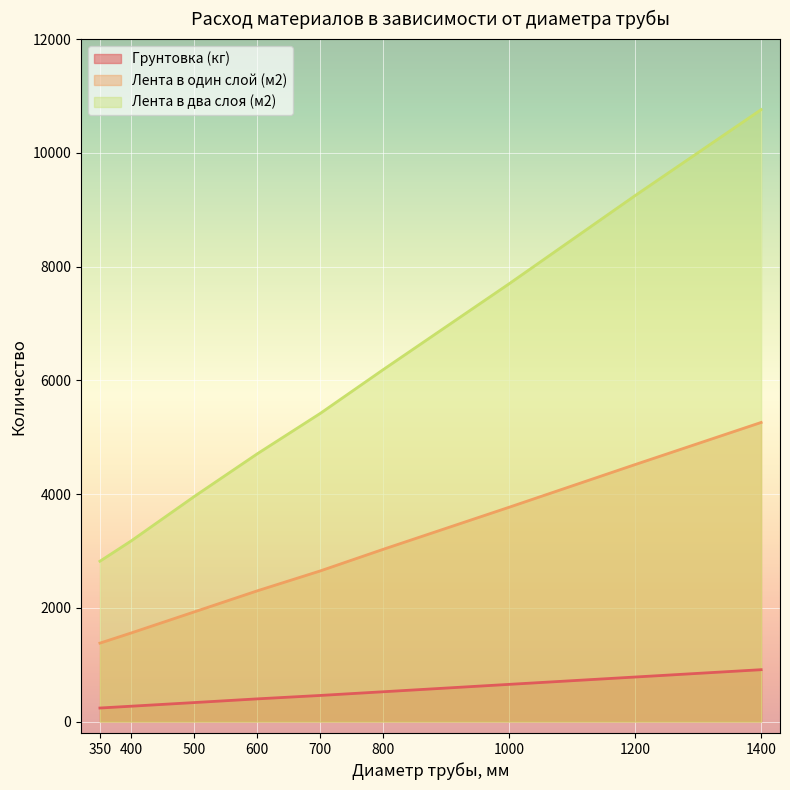

What is the maximum value for Лента в два слоя (м2)?

10760